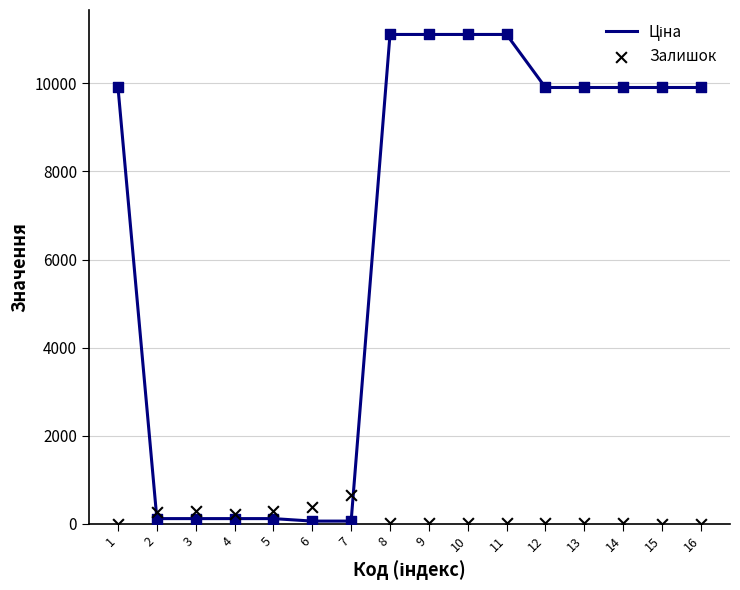

Which series has the widest spread of Y values?

Ціна